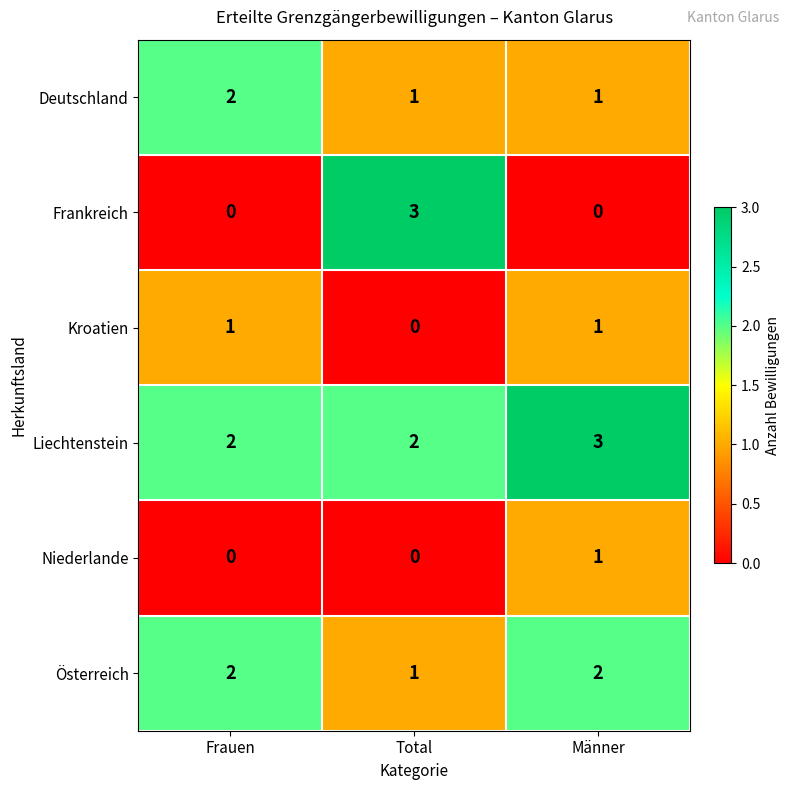

What is the sum of the Frankreich values at Männer and Total?

3